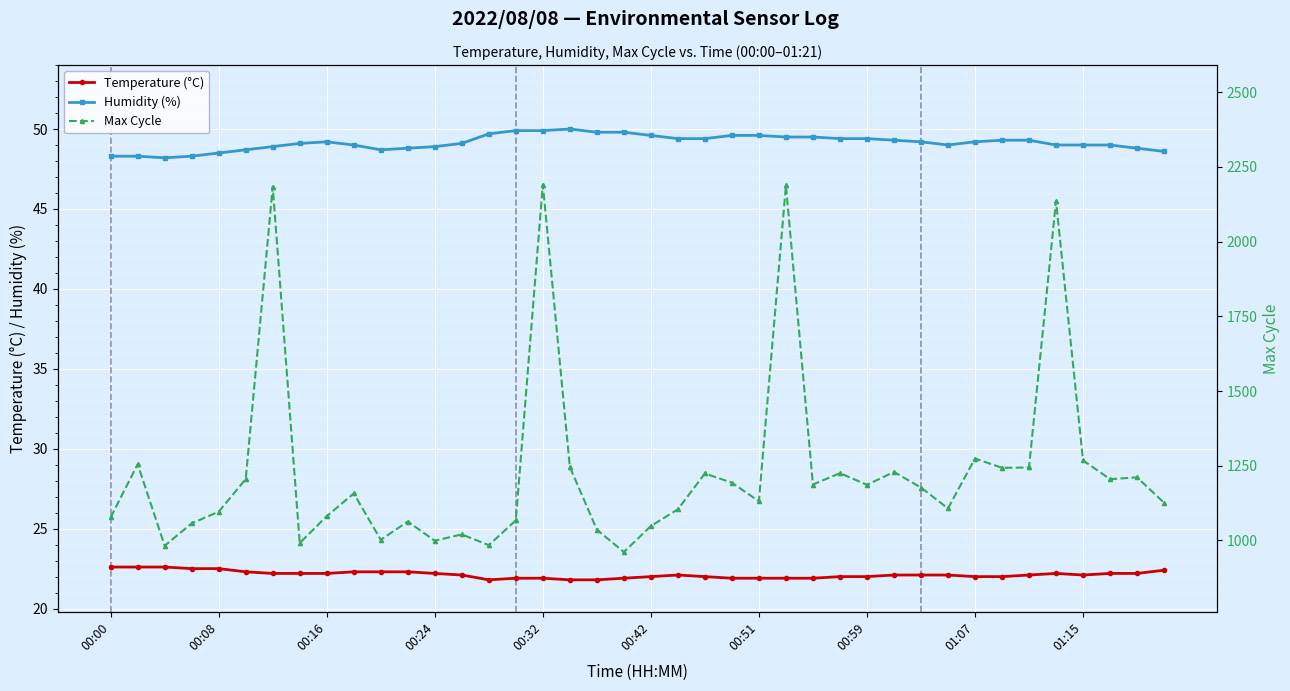

Is it true that Temperature (°C) equals 12.2 at 00:16?

False